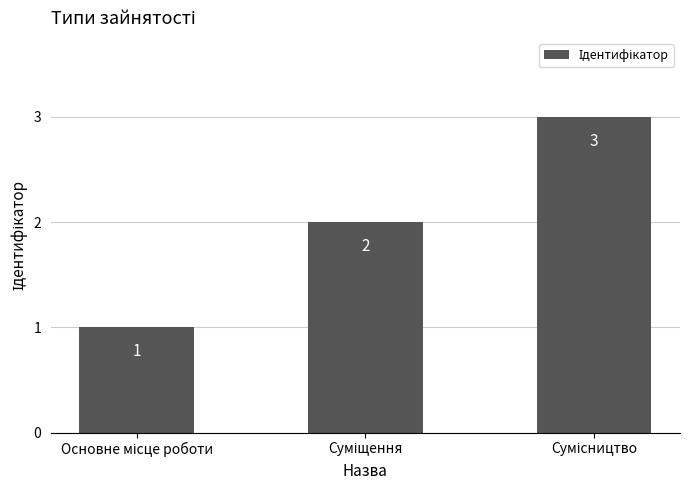

How many values are between 1 and 3?

3